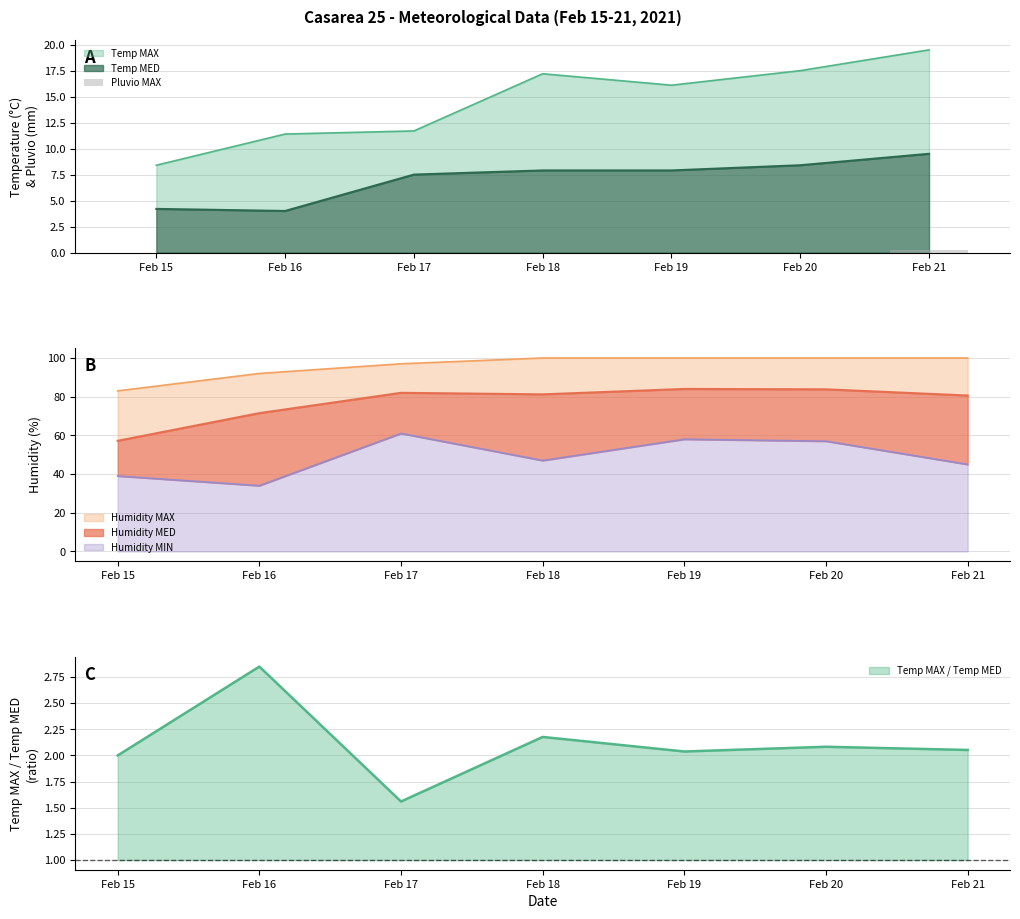

Count the number of categories in the chart.

7